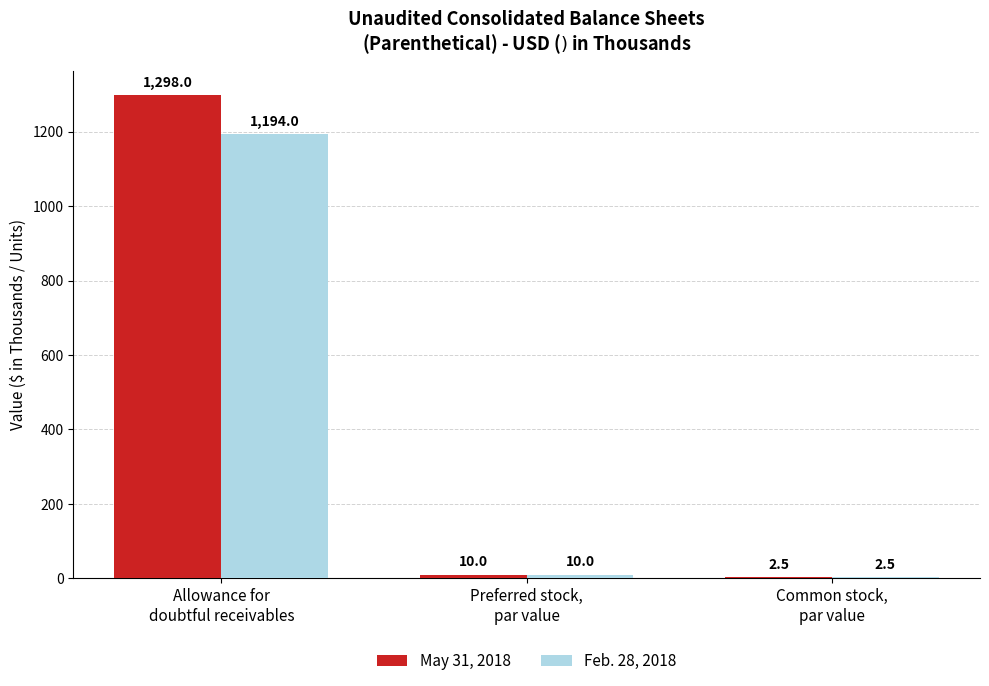

How many data points does each series have?

3